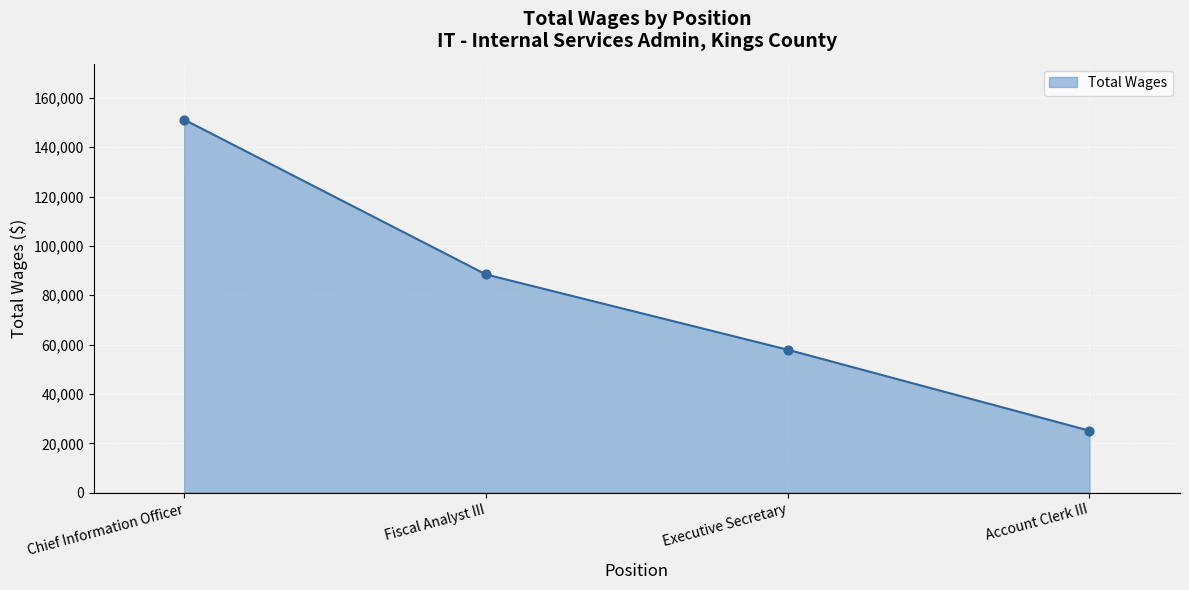

Approximately how many times larger is the value at Chief Information Officer compared to Fiscal Analyst III?

1.7